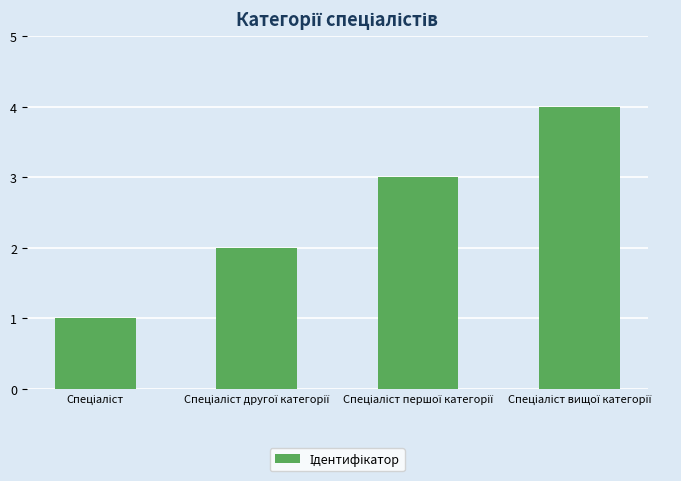

What is the difference between the maximum and minimum values?

3